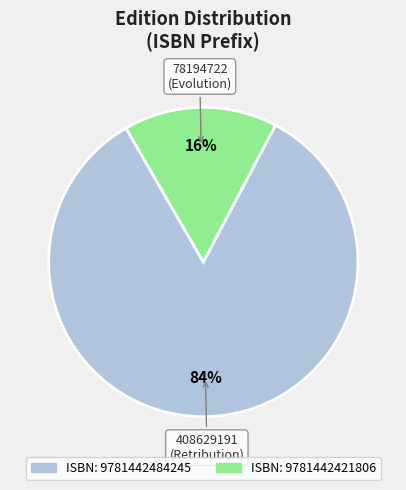

To the nearest percent, what is the difference between the largest and smallest slice percentages?

68%